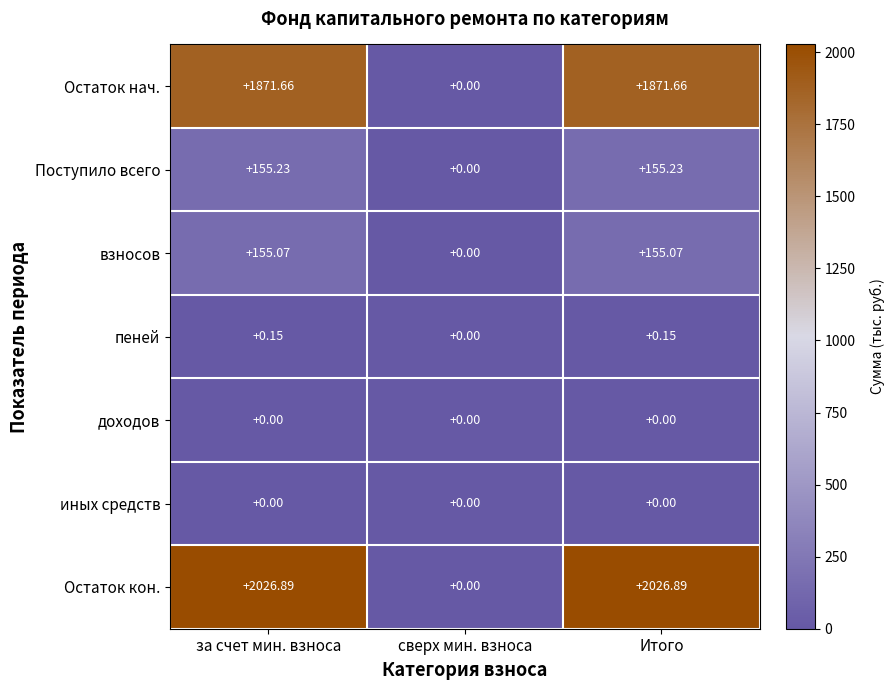

Which series changed the most between сверх мин. взноса and Итого?

Остаток кон.